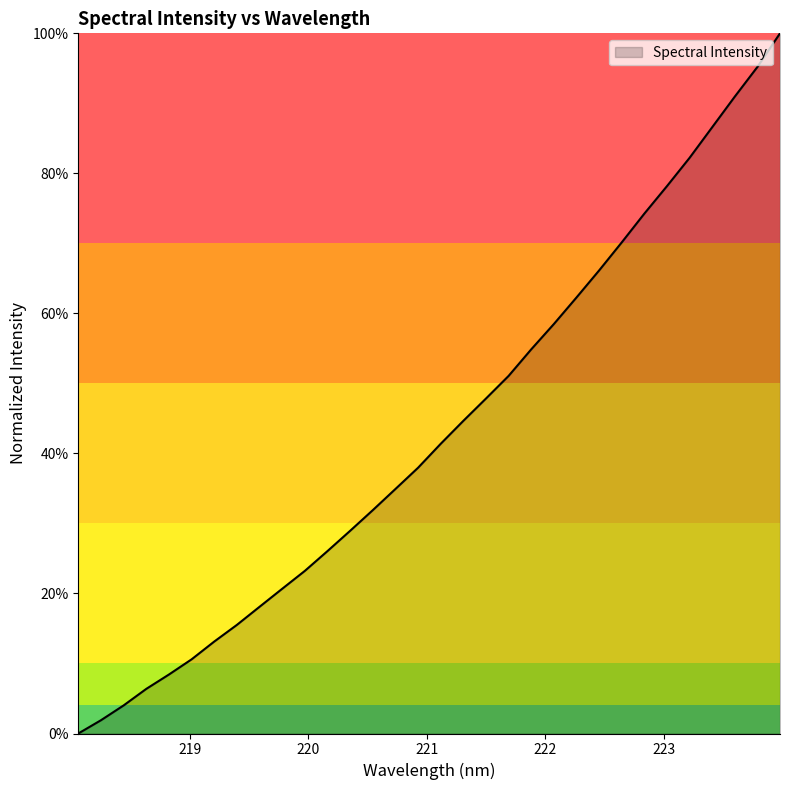

True or false: the data has more than 0 interior local peaks.

False